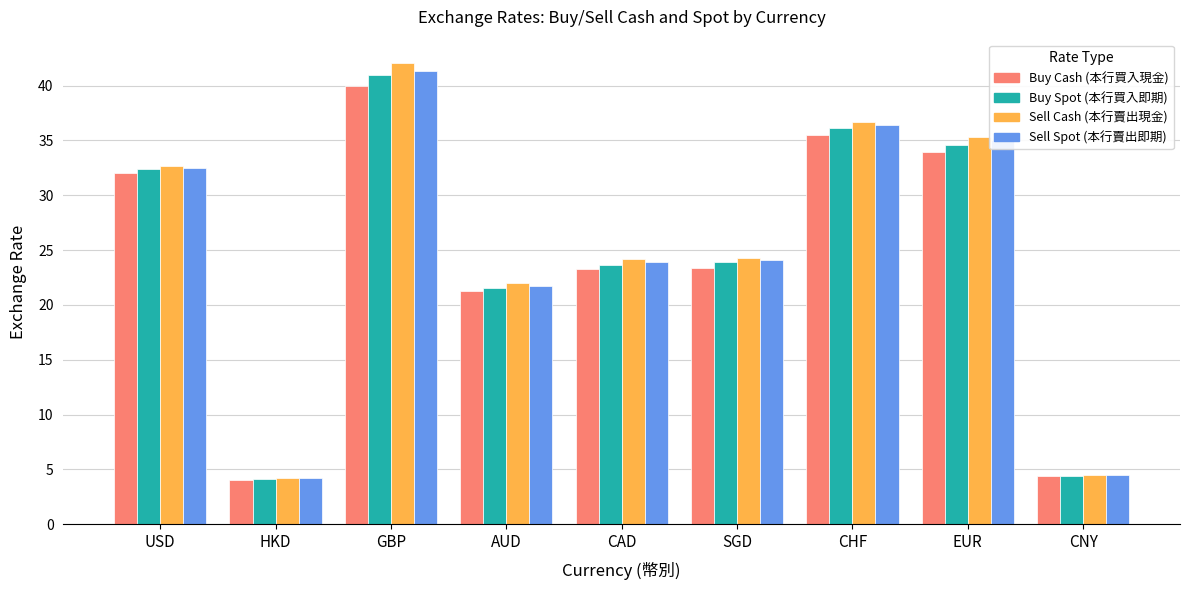

What is the approximate value of Sell Spot (本行賣出即期) at USD?

32.5